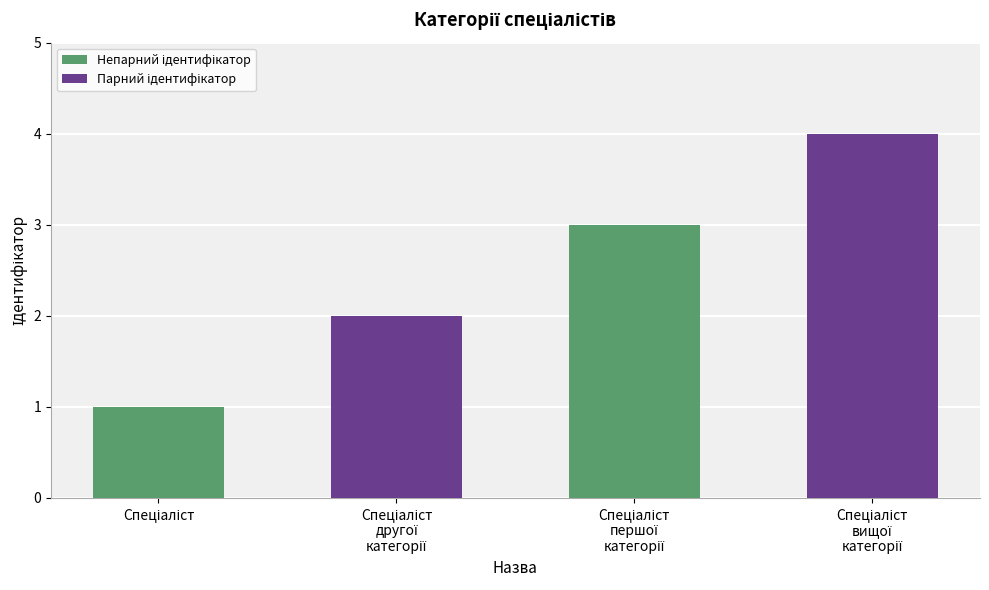

What is the sum of all values?

10